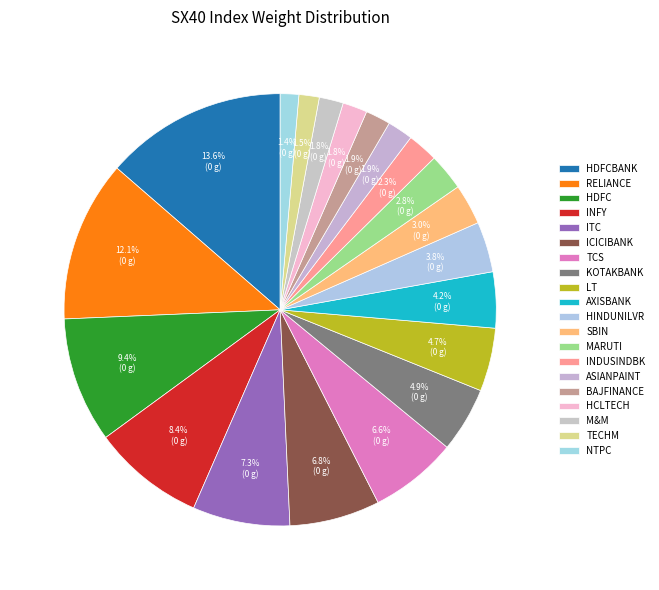

To the nearest percent, what percentage of the pie is M&M?

2%